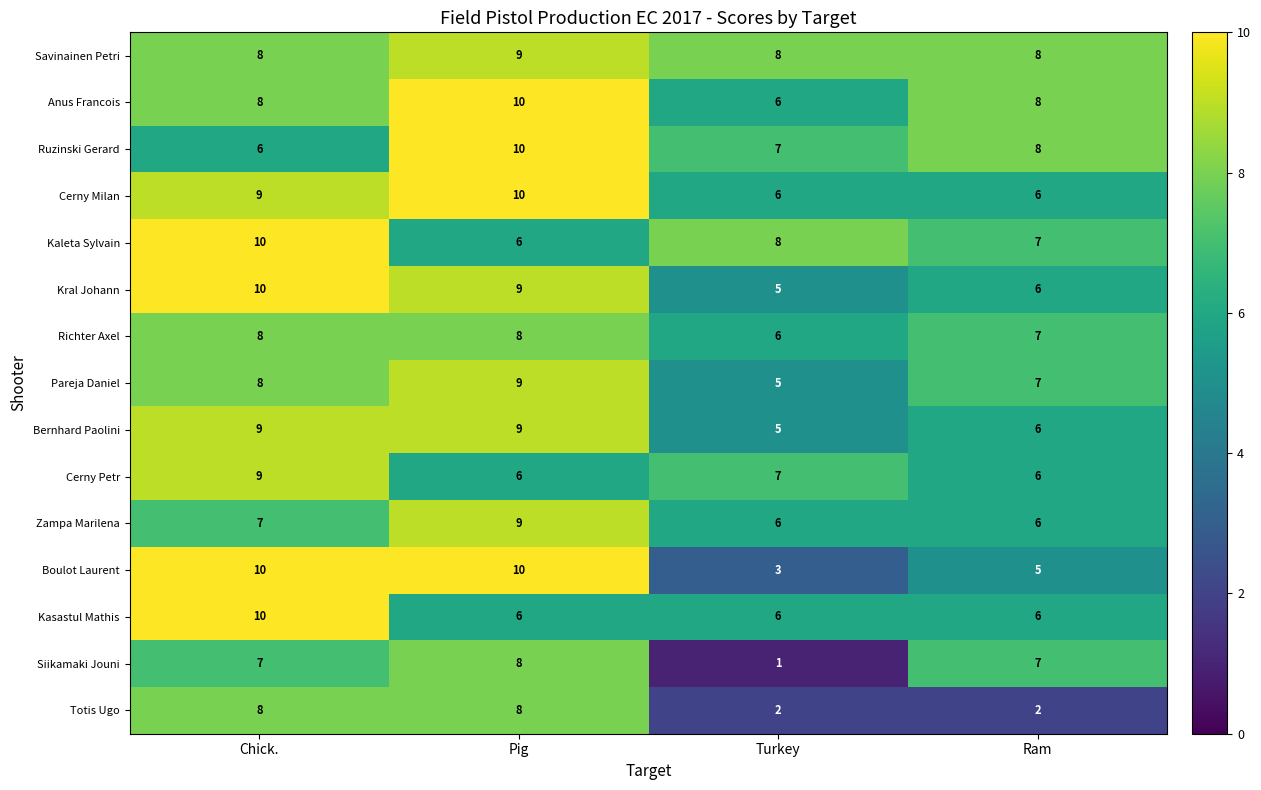

What is the maximum value for Bernhard Paolini?

9